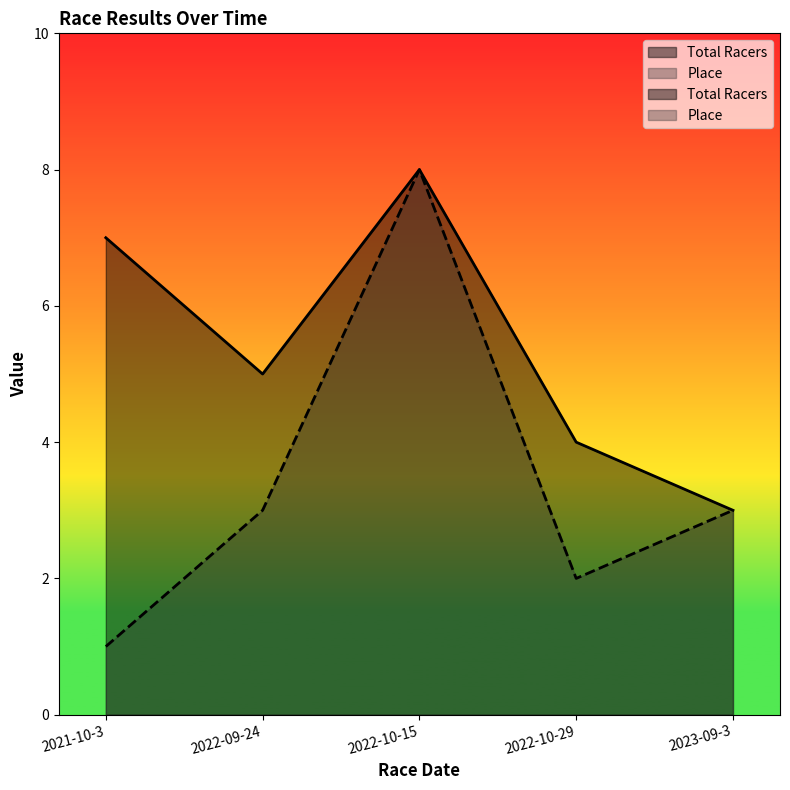

The Total Racers series shows 3 at 2022-10-15. True or false?

False